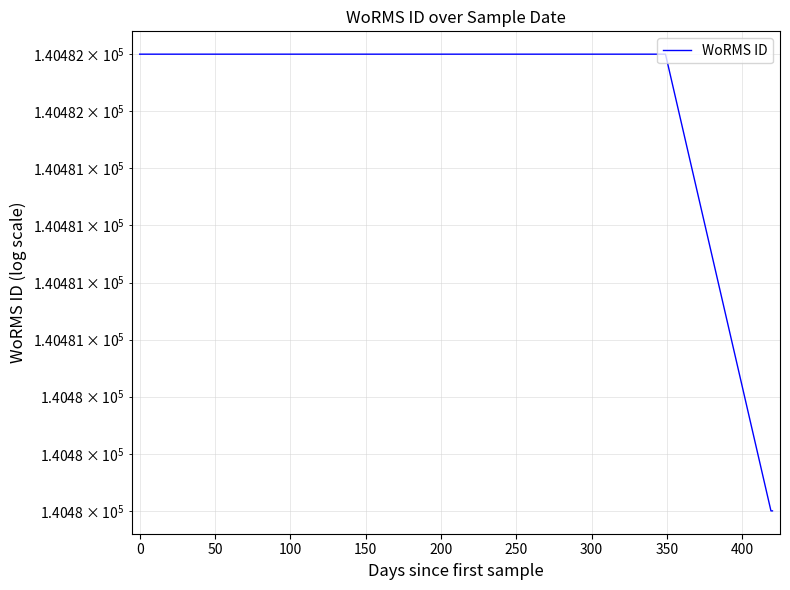

True or false: the data has more than 0 interior local peaks.

False